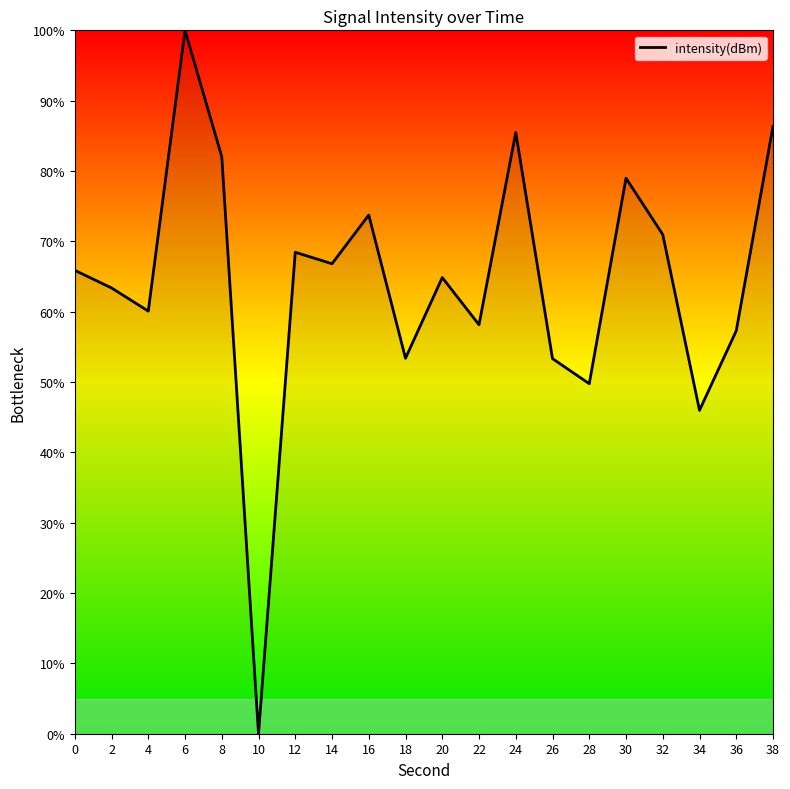

What is the difference between the values at 2 and 0?

2.5